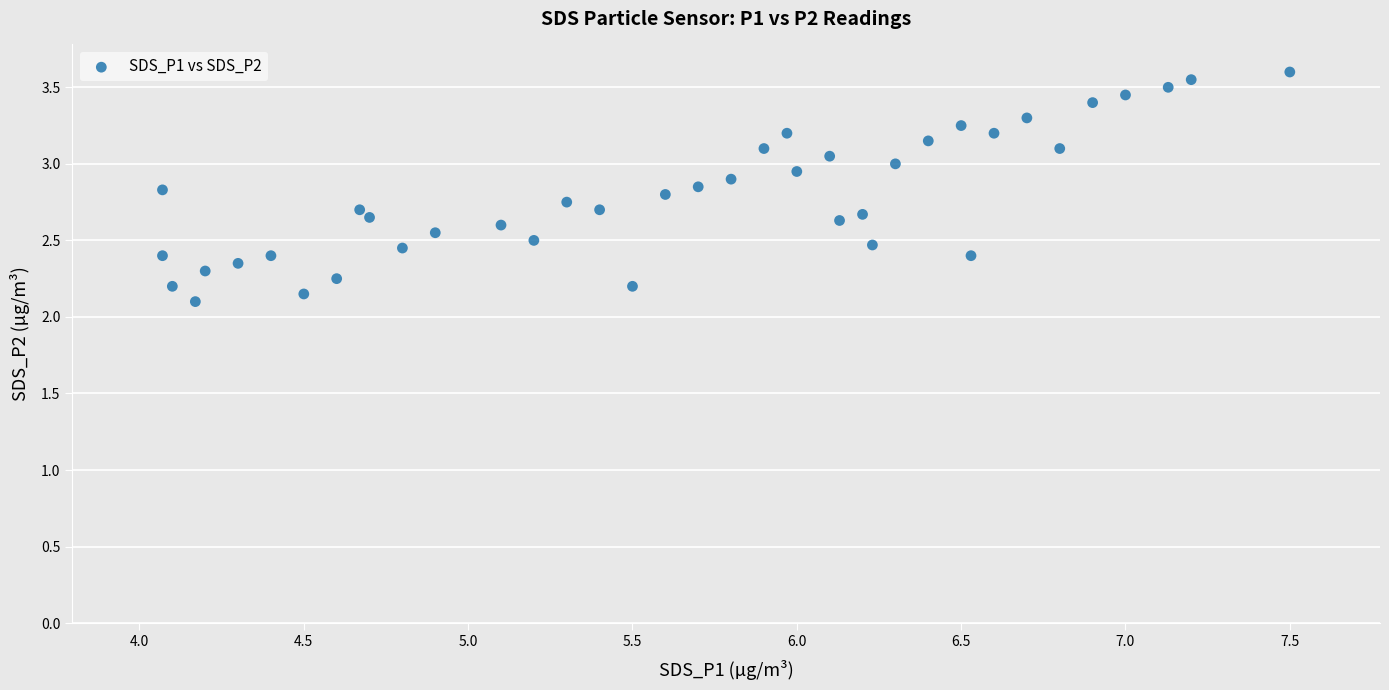

What is the range of Y values (max minus min)?

1.5